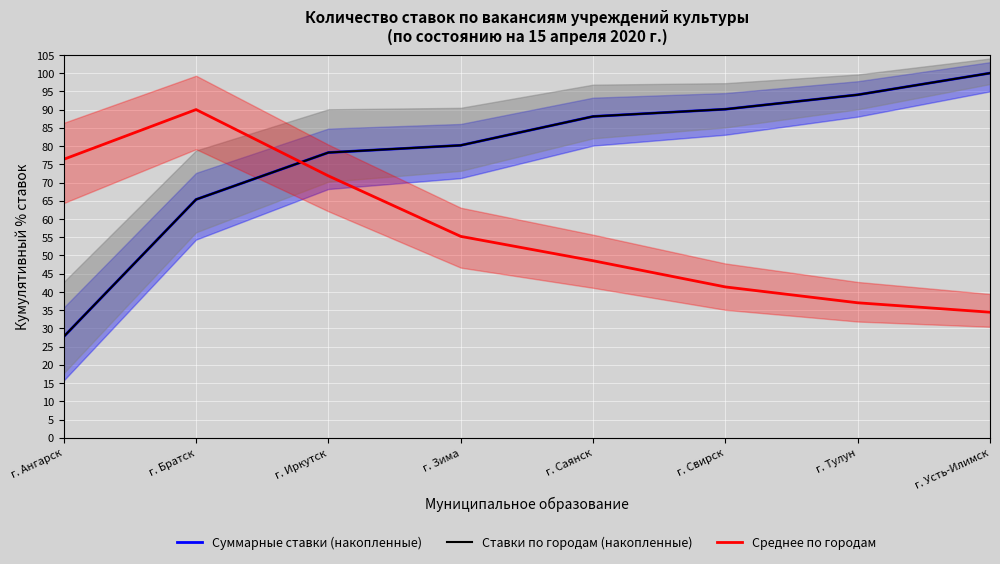

What are all the series names shown in the legend?

Суммарные ставки (накопленные), Ставки по городам (накопленные), Среднее по городам